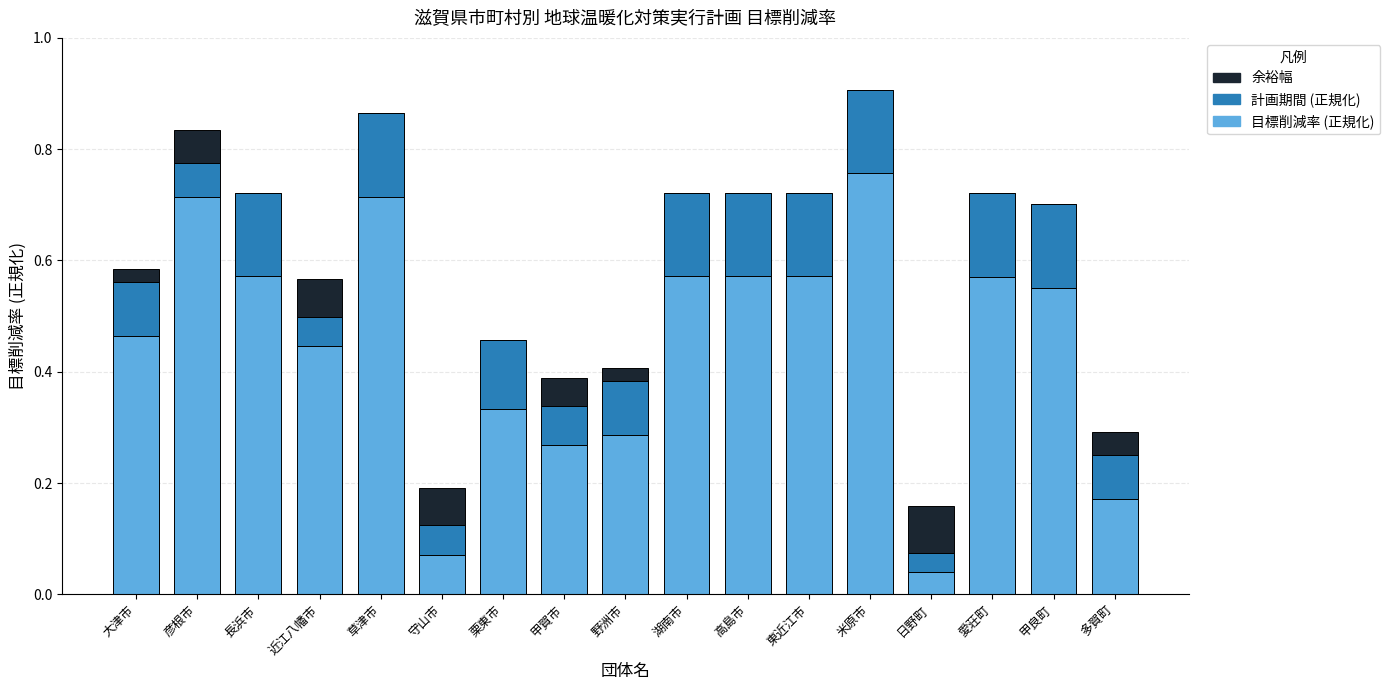

Which category has the highest value in the 目標削減率 (正規化) series?

米原市